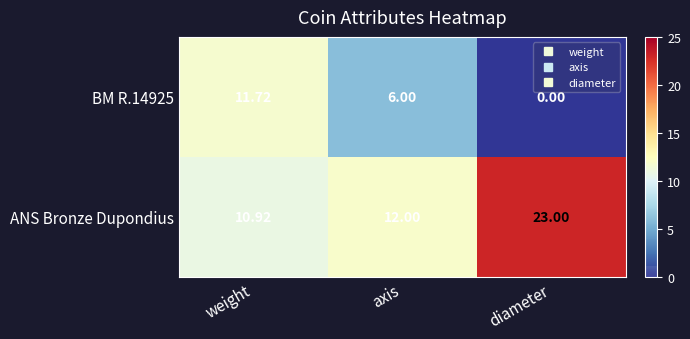

Between weight and diameter, which series saw the biggest shift?

ANS Bronze Dupondius